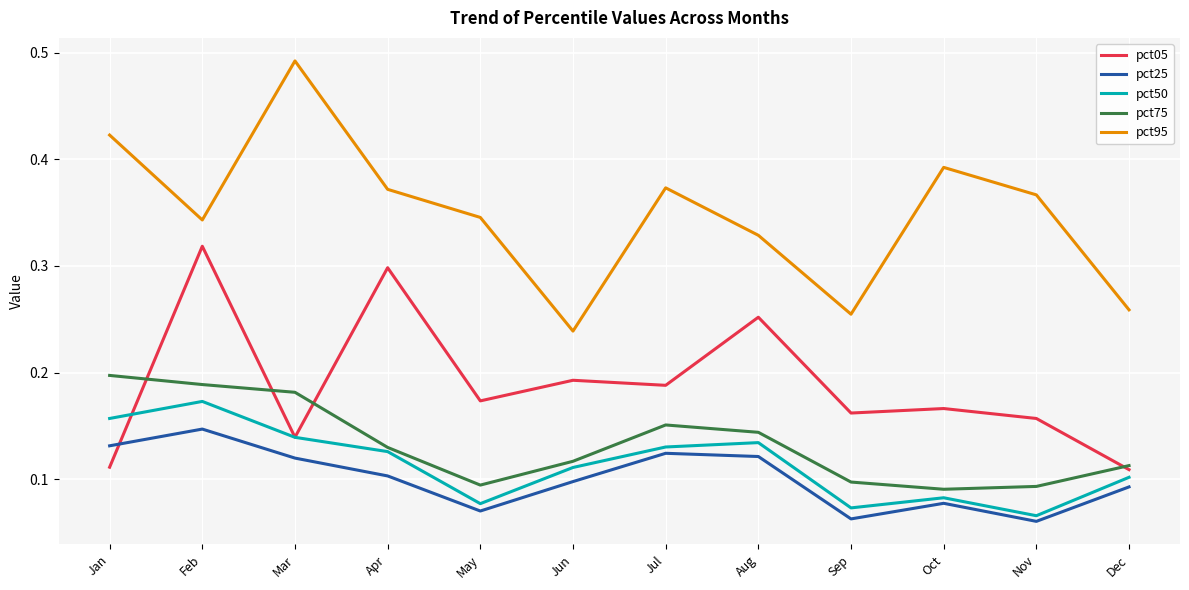

At which category is the sum across all series the highest?

Feb